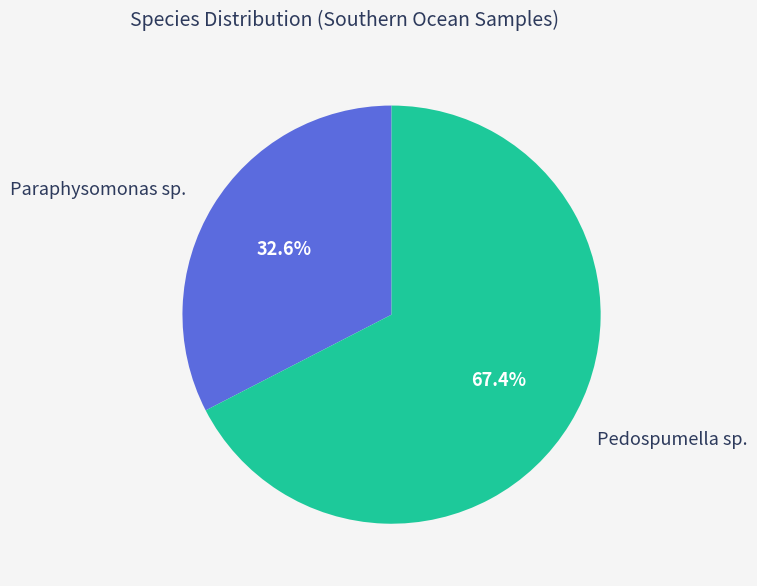

Which category has the smallest portion of the pie?

Paraphysomonas sp.